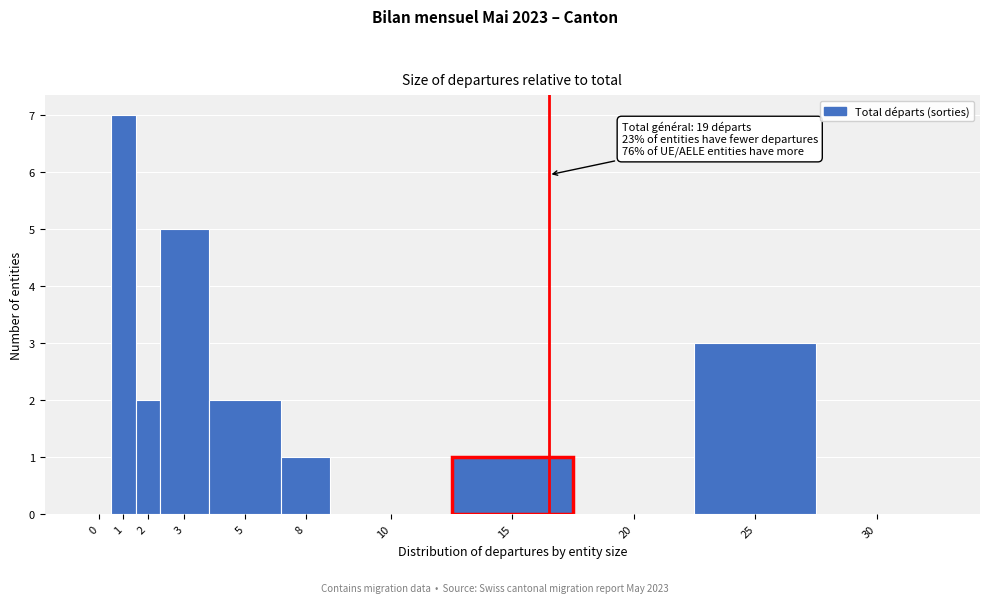

Reading right to left, extract all data points from this chart.

30=0	25=3	20=0	15=1	10=0	8=1	5=2	3=5	2=2	1=7	0=0